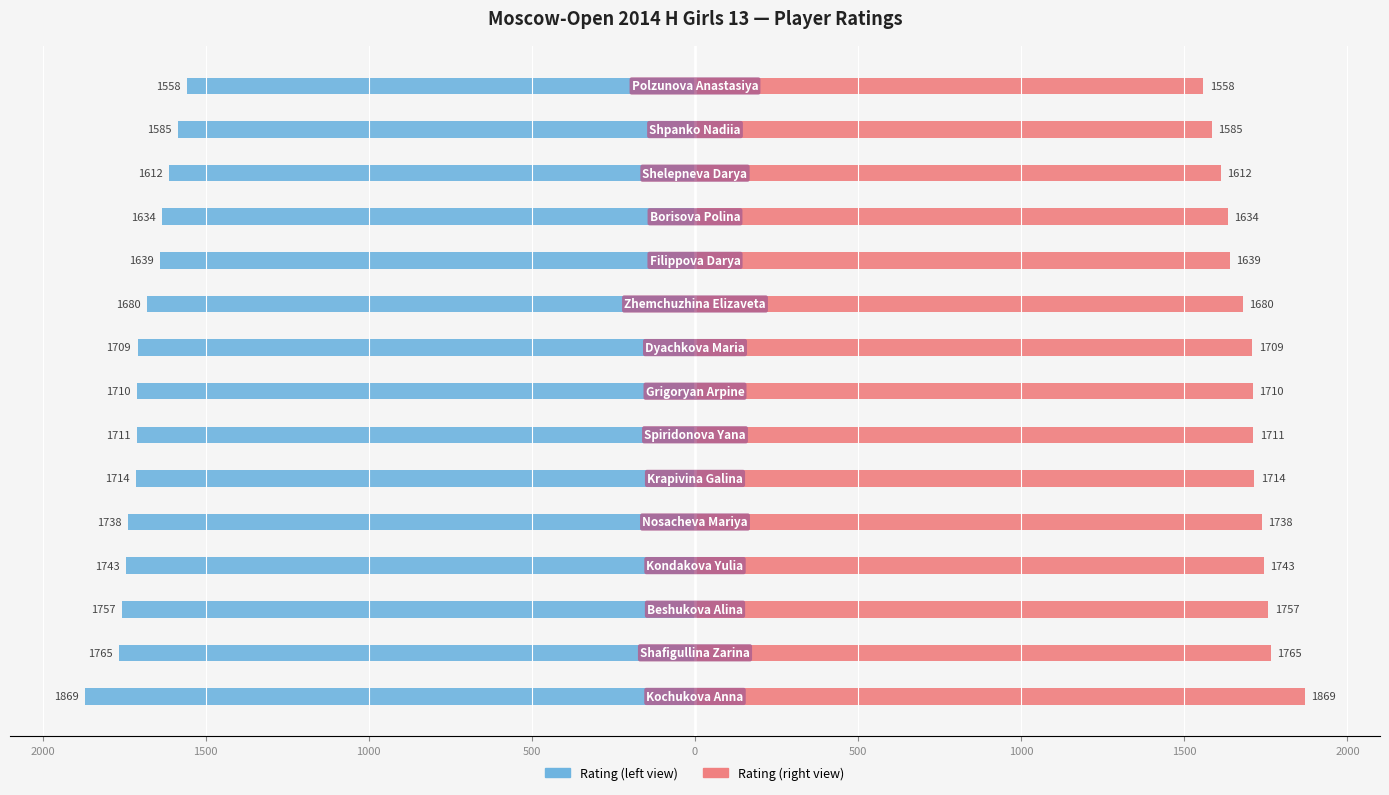

What is the difference between the highest and lowest values at 12?

3224